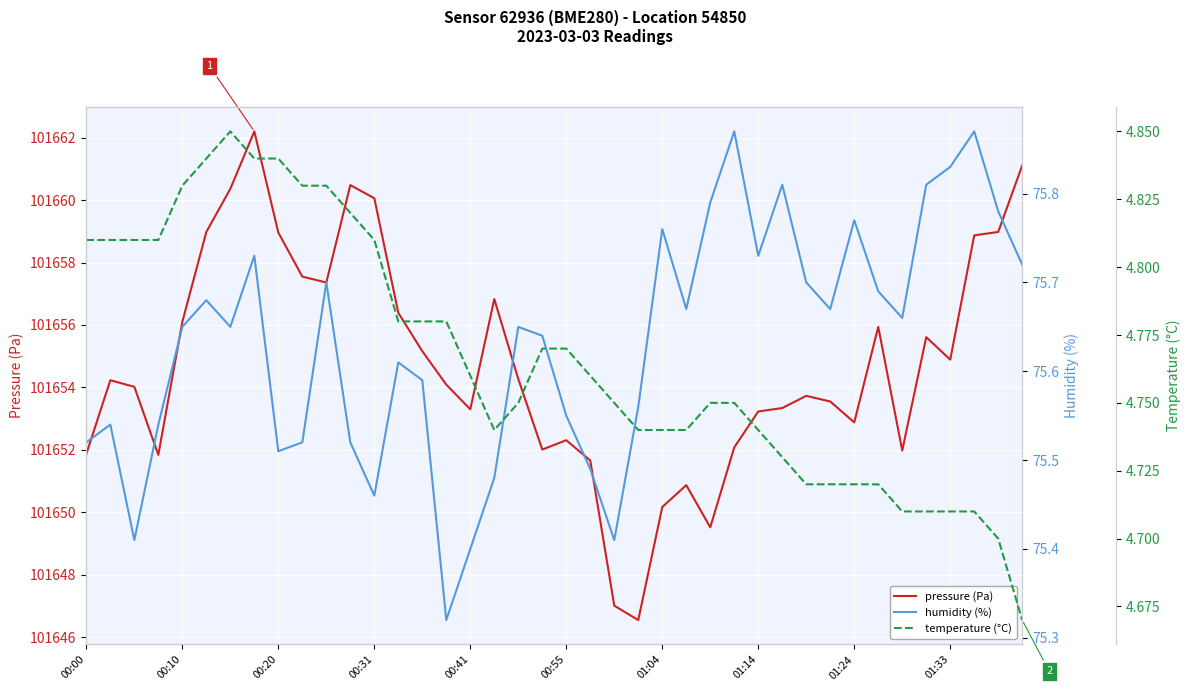

Is it true that pressure (Pa) equals 101652.3 at 00:55?

True